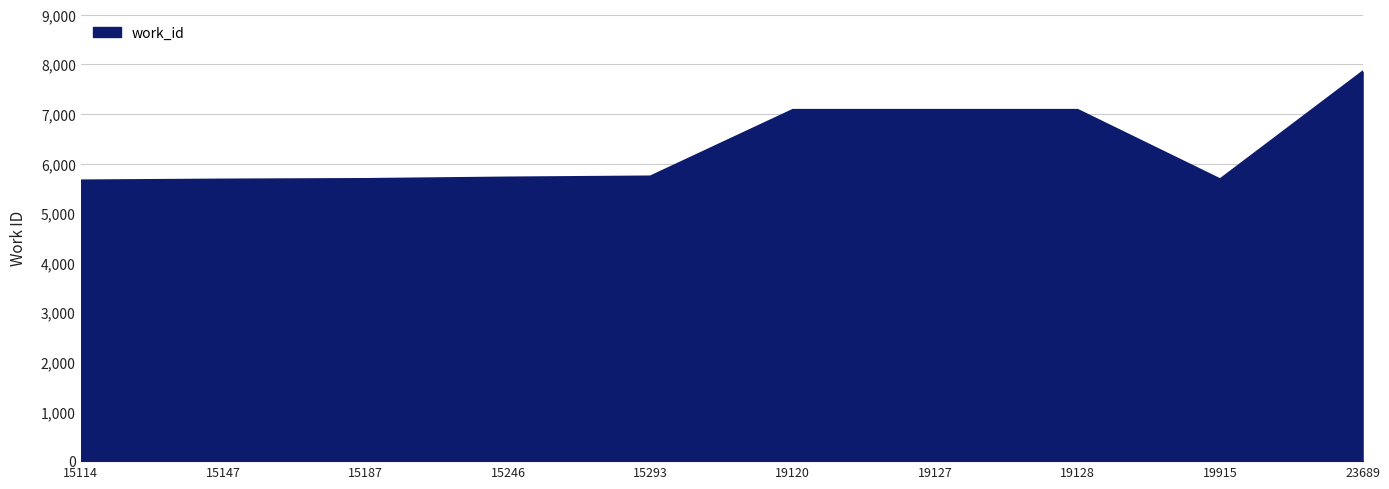

Does the chart have visible grid lines?

Yes